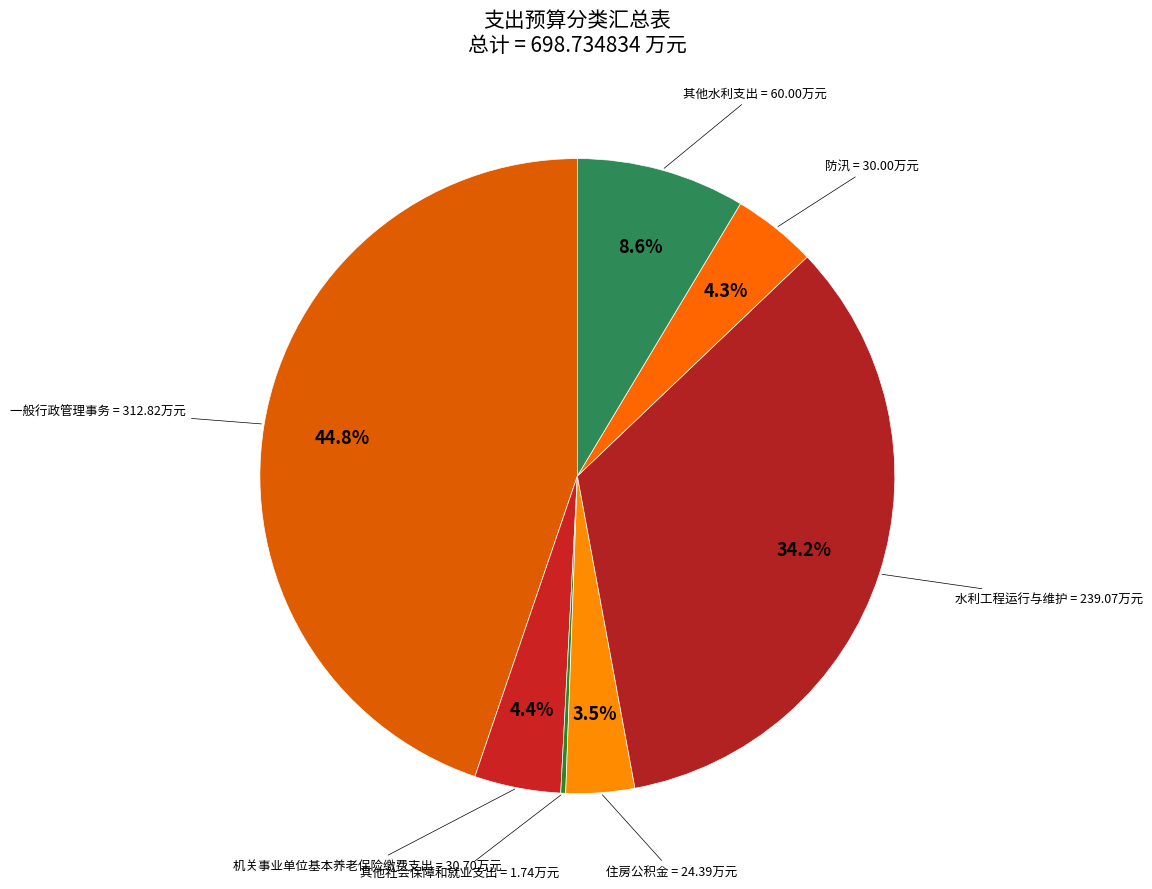

Which category has the biggest portion of the pie?

一般行政管理事务